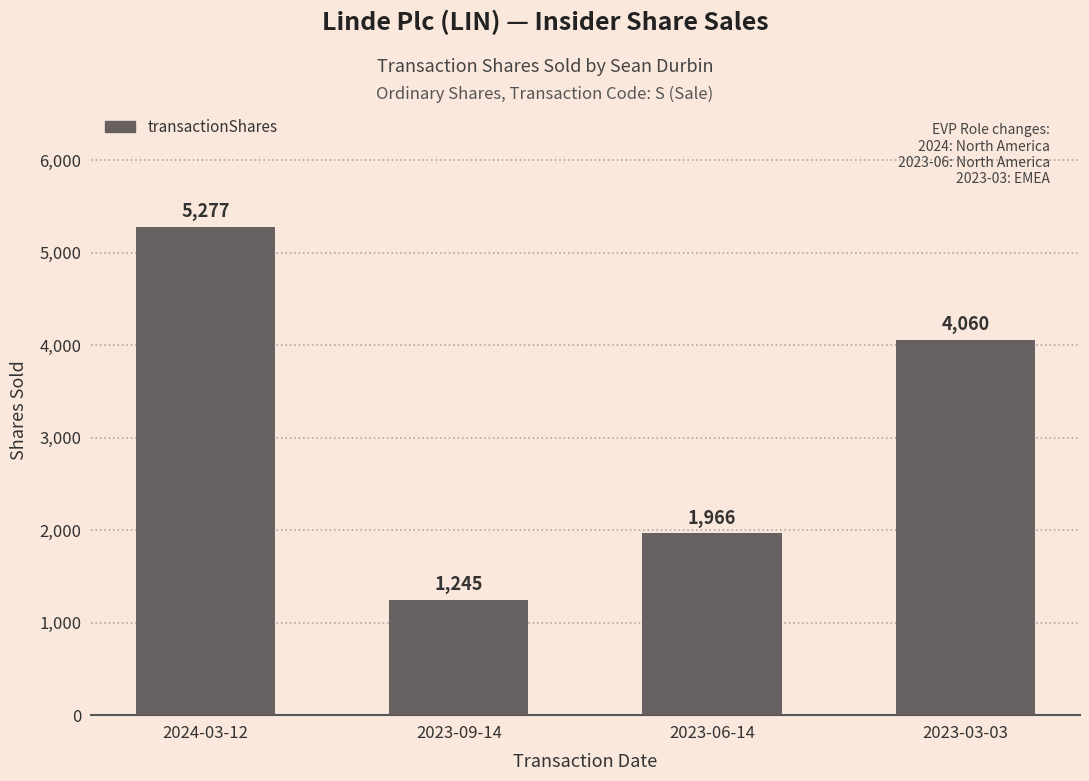

Reading left to right, what are all the values shown in this chart?

5277	1245	1966	4060